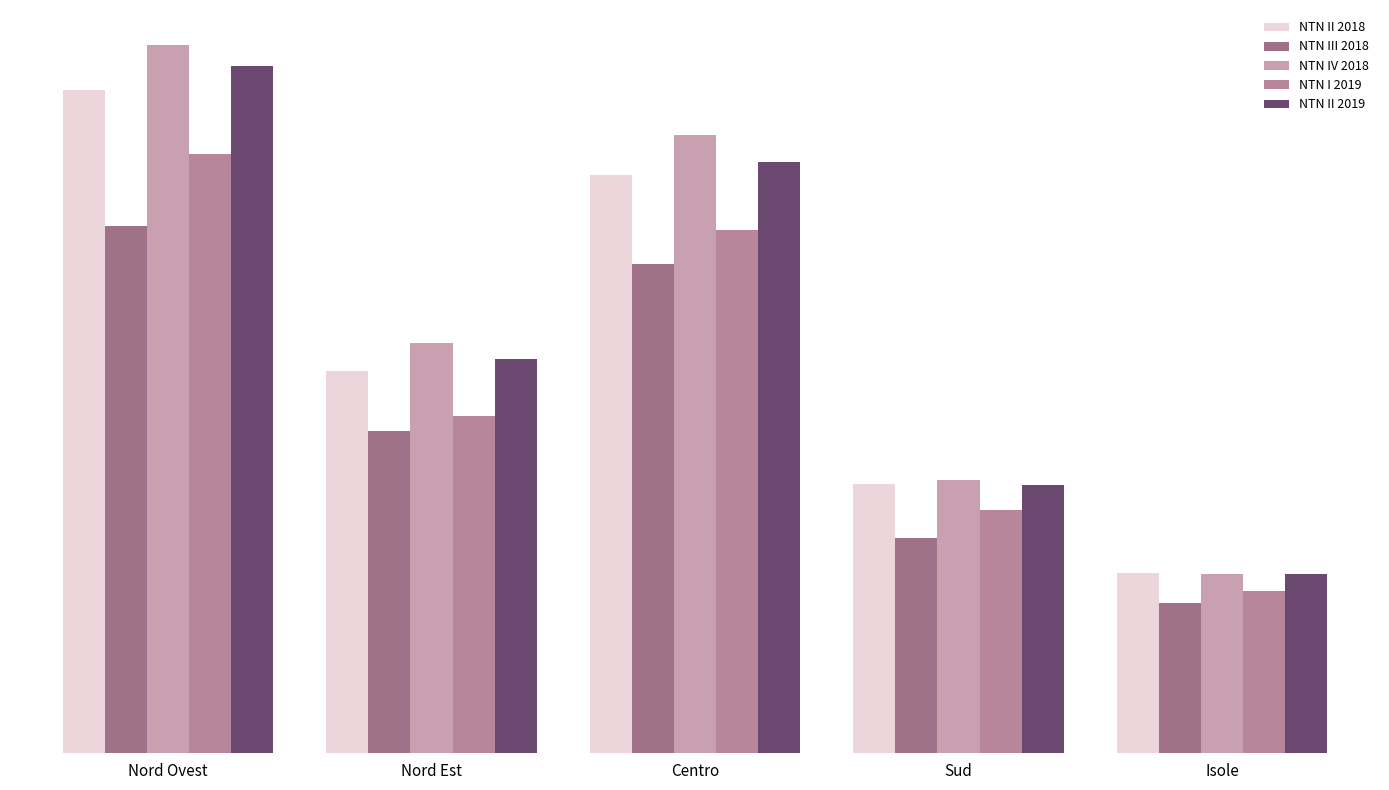

Which series changed the most between Centro and Sud?

NTN IV 2018